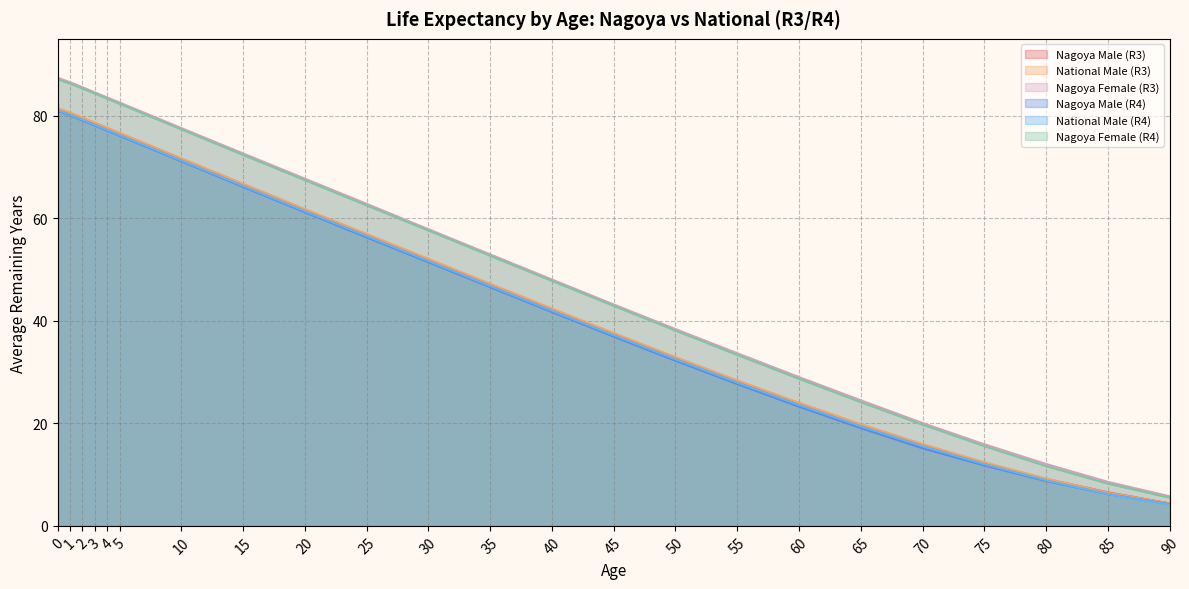

What is the average value of the Nagoya Male (R3) series?

46.1